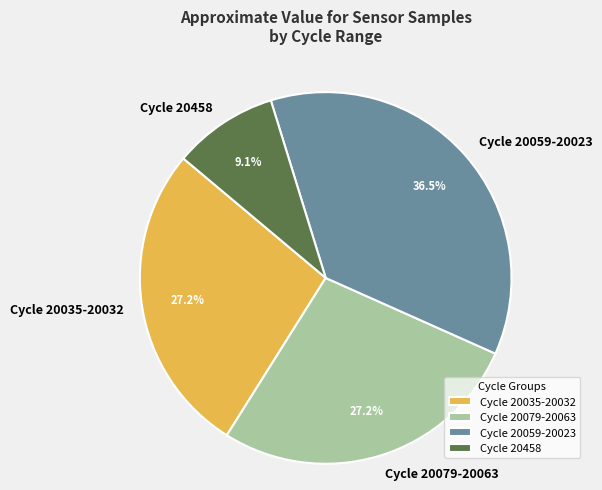

How many segments does this pie chart have?

4